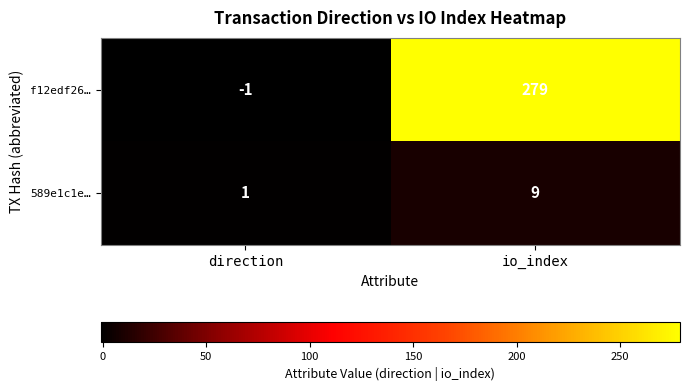

At which category does the chart reach its peak across all series?

io_index